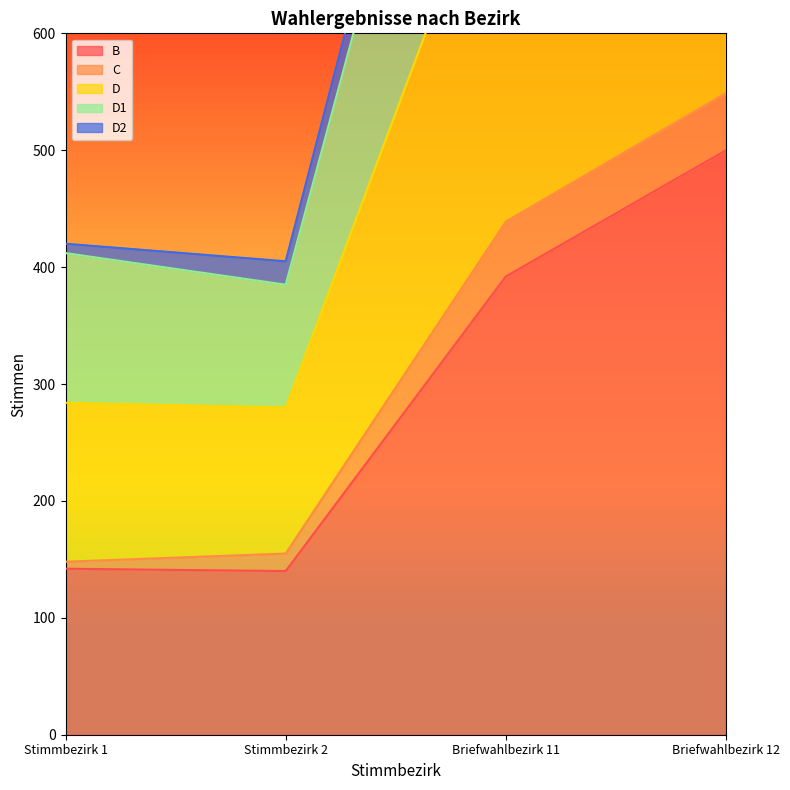

True or false: D1 and D cross at least once.

False